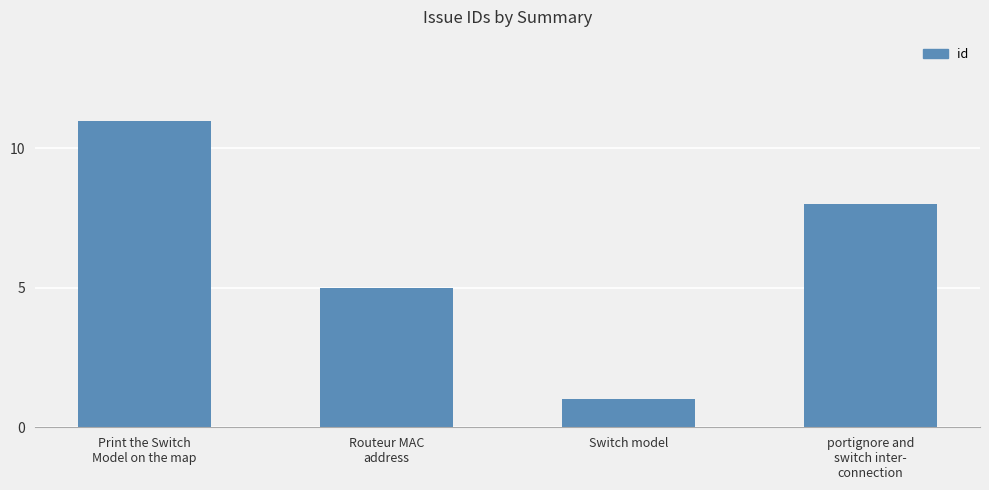

Rank the categories by value from highest to lowest.

Print the Switch
Model on the map, portignore and
switch inter-
connection, Routeur MAC
address, Switch model